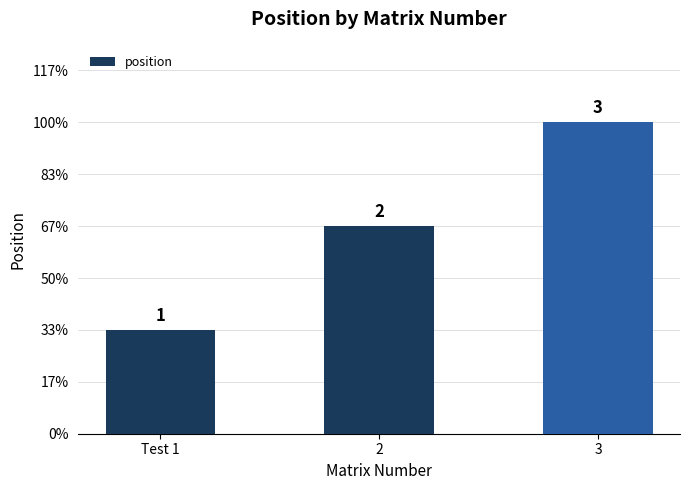

What is the ratio of the value at 2 to the value at Test 1?

2.0